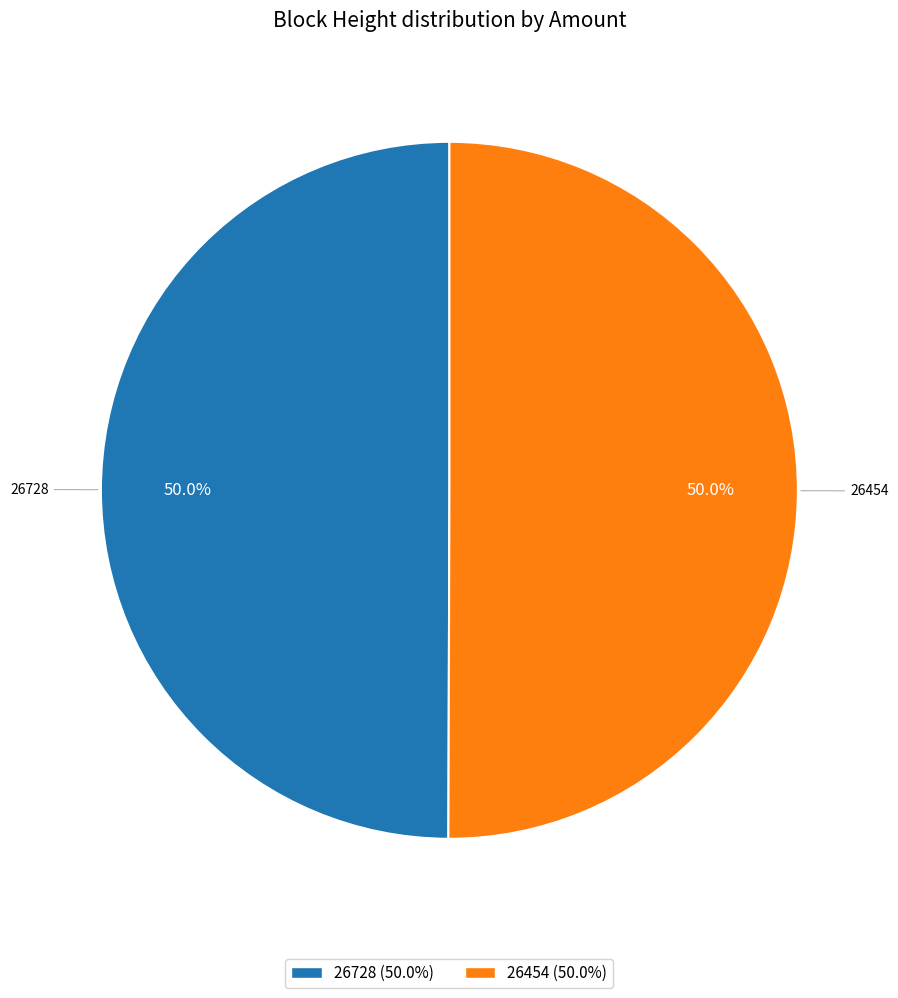

Approximately how many times larger is the value at 26454 (50.0%) compared to 26728 (50.0%)?

1.0